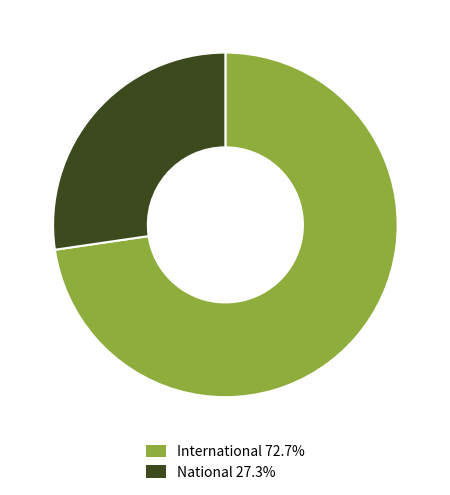

Approximately how many times larger is the value at National compared to International?

0.4